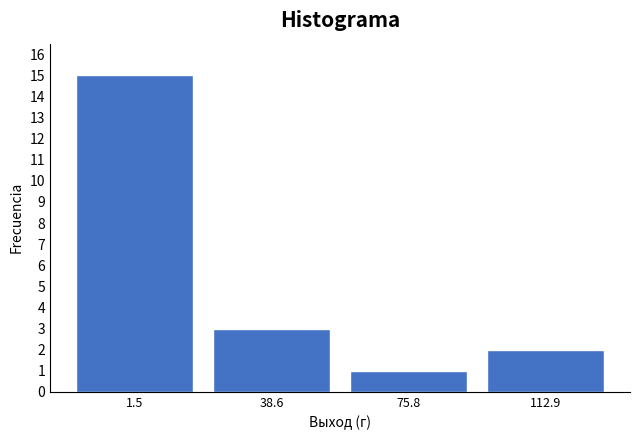

Reading left to right, transcribe all the data shown in this chart.

1.5=15	38.6=3	75.8=1	112.9=2